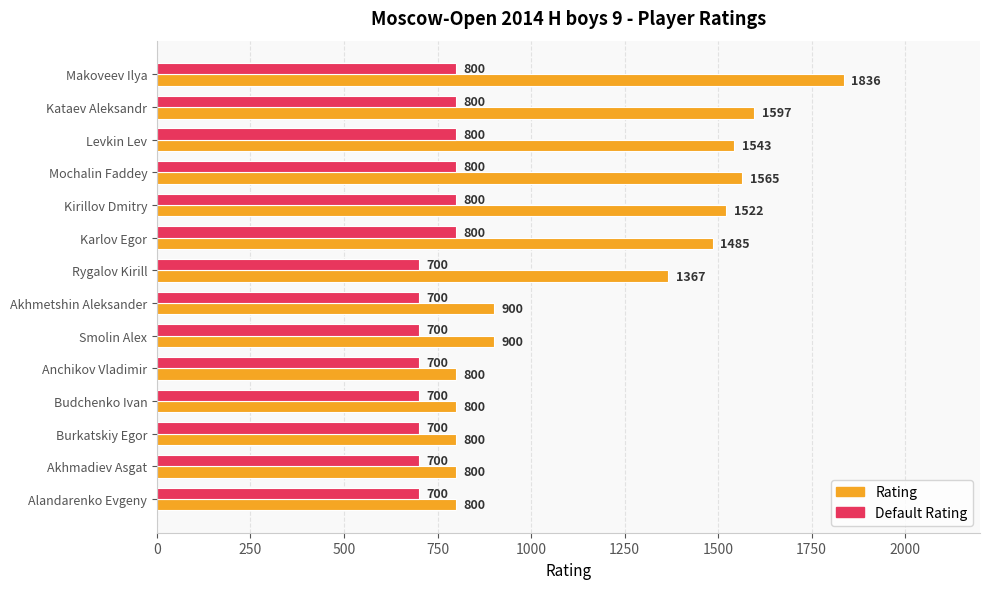

How many data points in Rating are less than 1367?

7